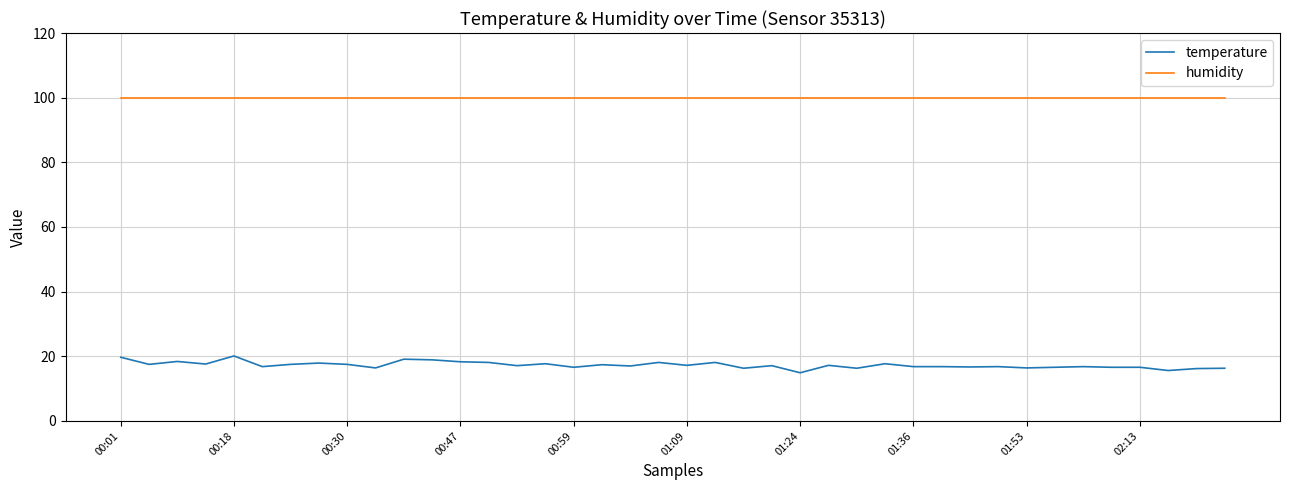

Which series has the largest total across all categories?

humidity